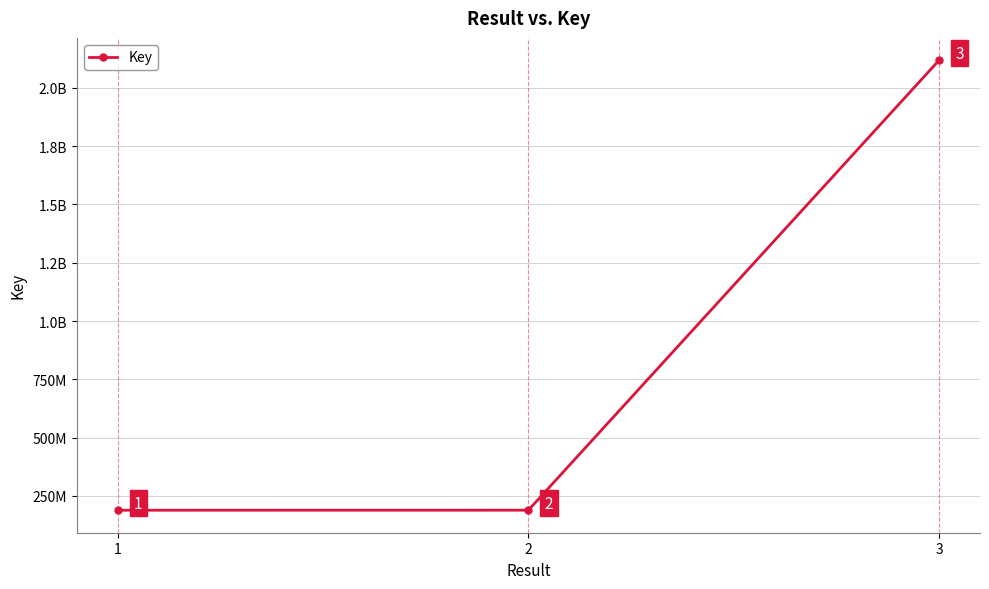

What is the change in value from 2 to 3?

+1928964761